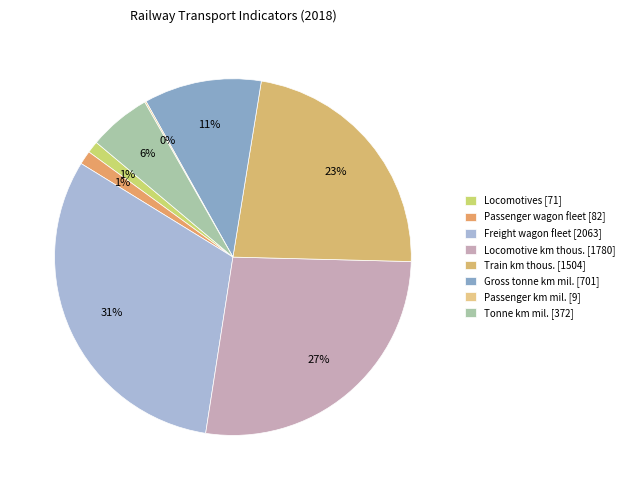

To the nearest percent, what percentage of the pie is Freight wagon fleet [2063]?

31%